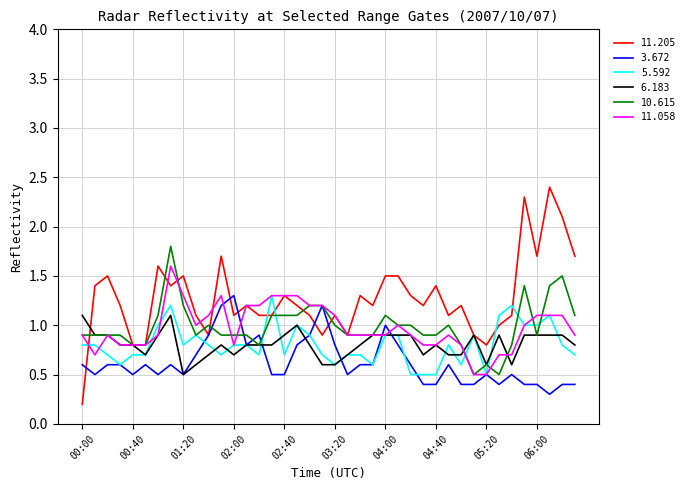

Count the number of categories in the chart.

40